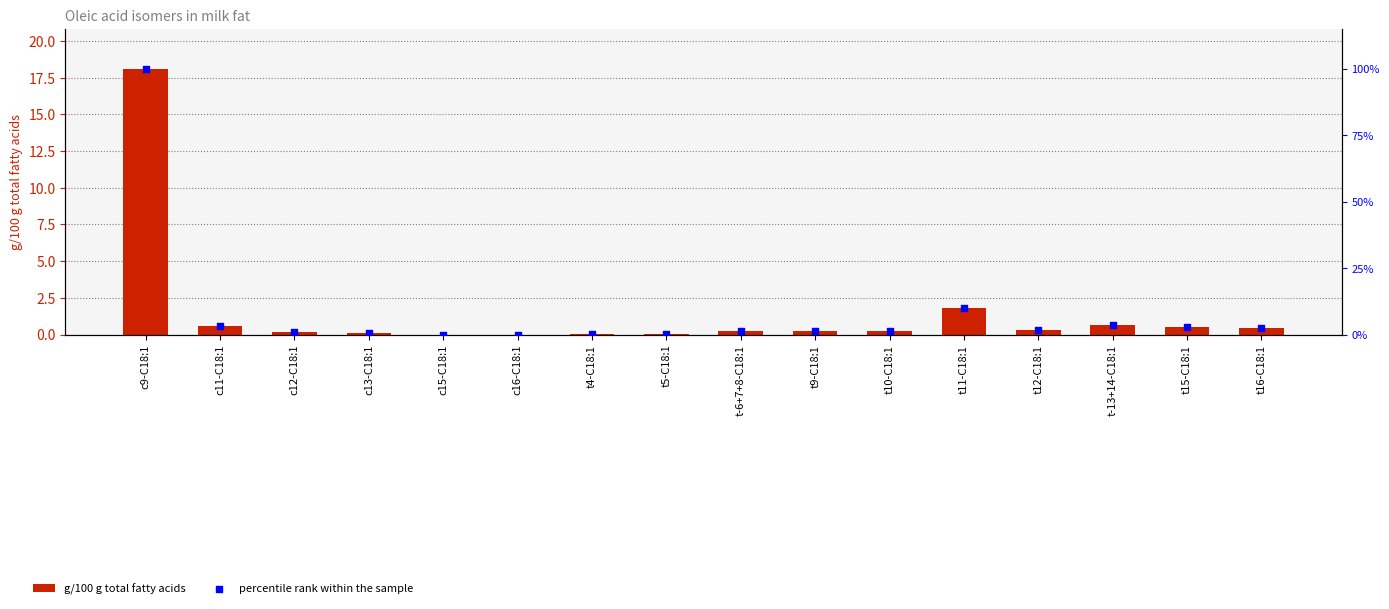

At how many categories does at least one series exceed 70?

1